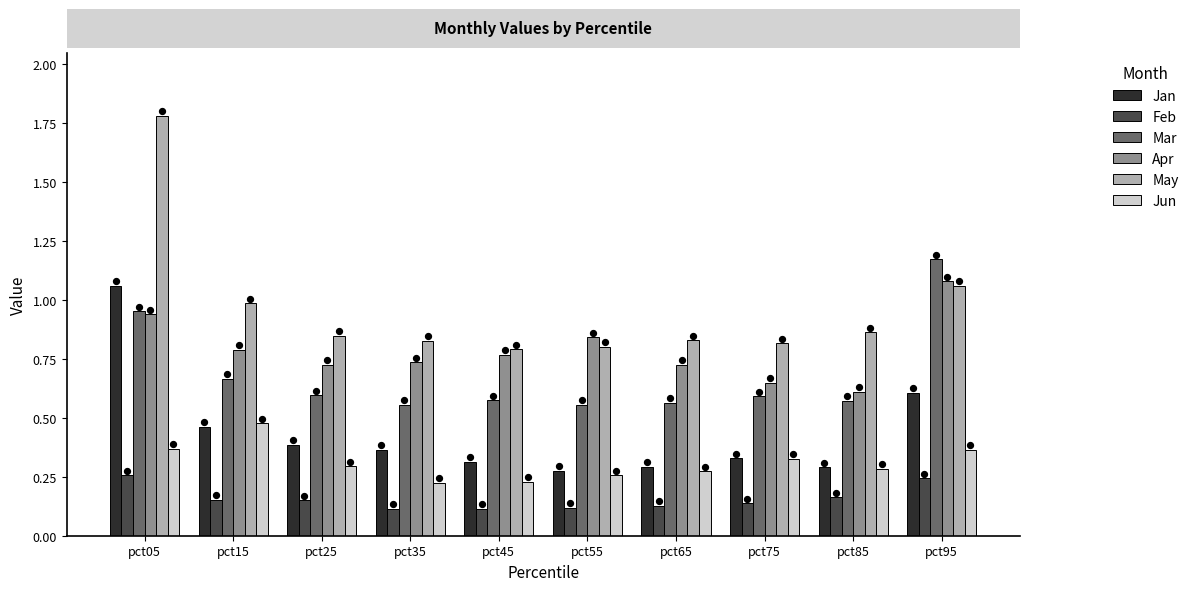

What are all the series names shown in the legend?

Jan, Feb, Mar, Apr, May, Jun